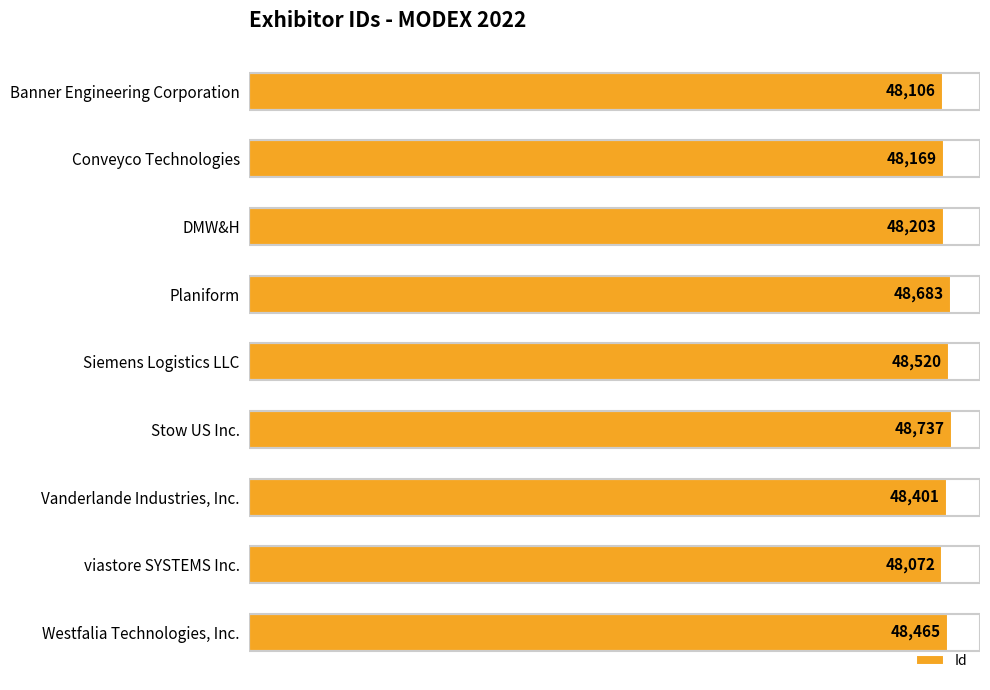

What is the label of the 5th bar from the bottom?

Siemens Logistics LLC